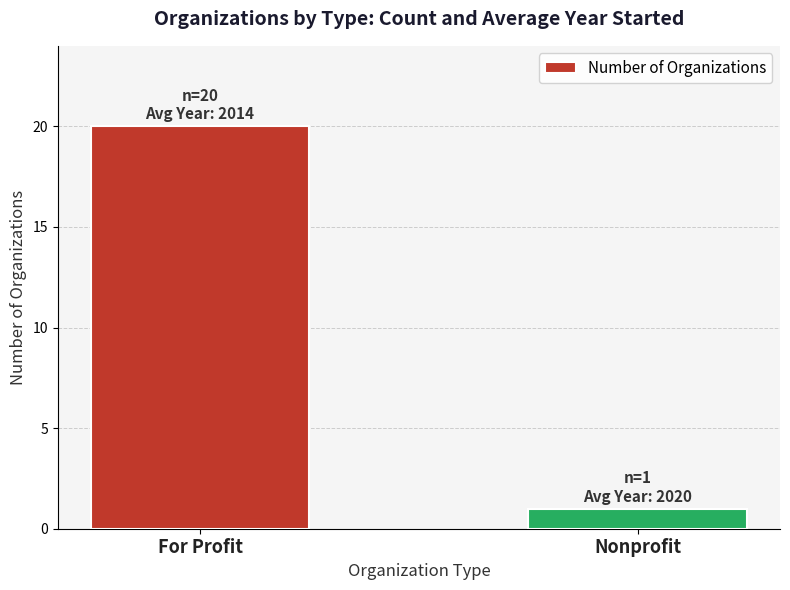

What position from the right is Nonprofit?

1